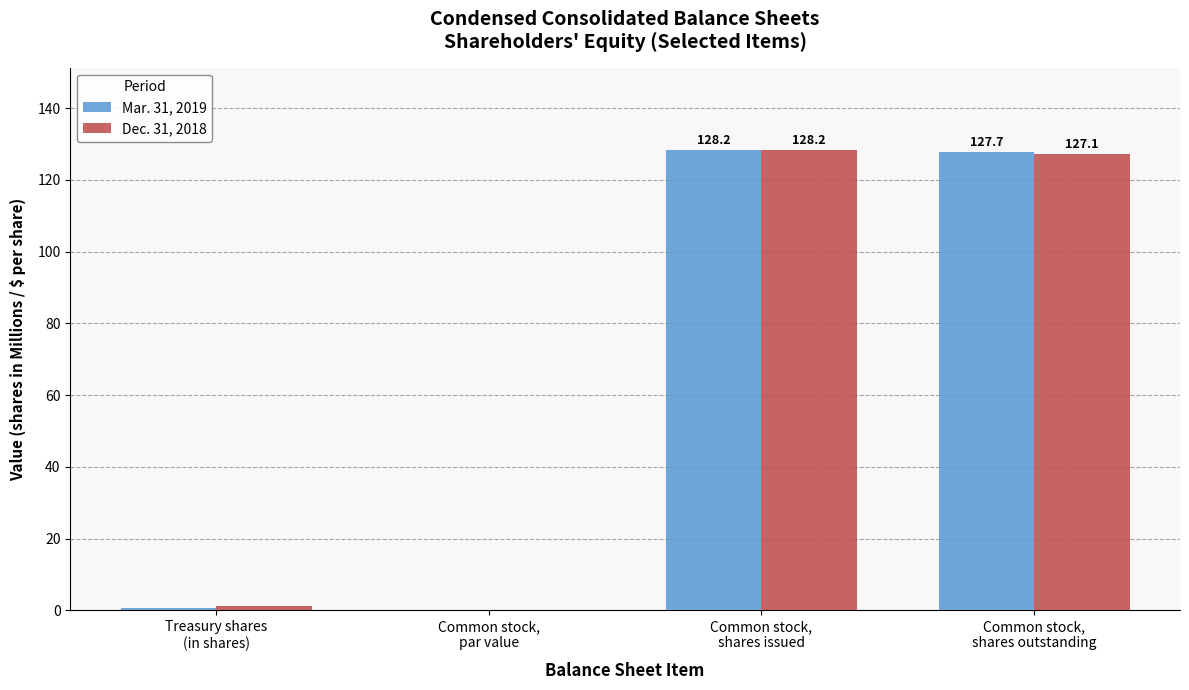

What is the highest value of the Dec. 31, 2018 series?

128.2